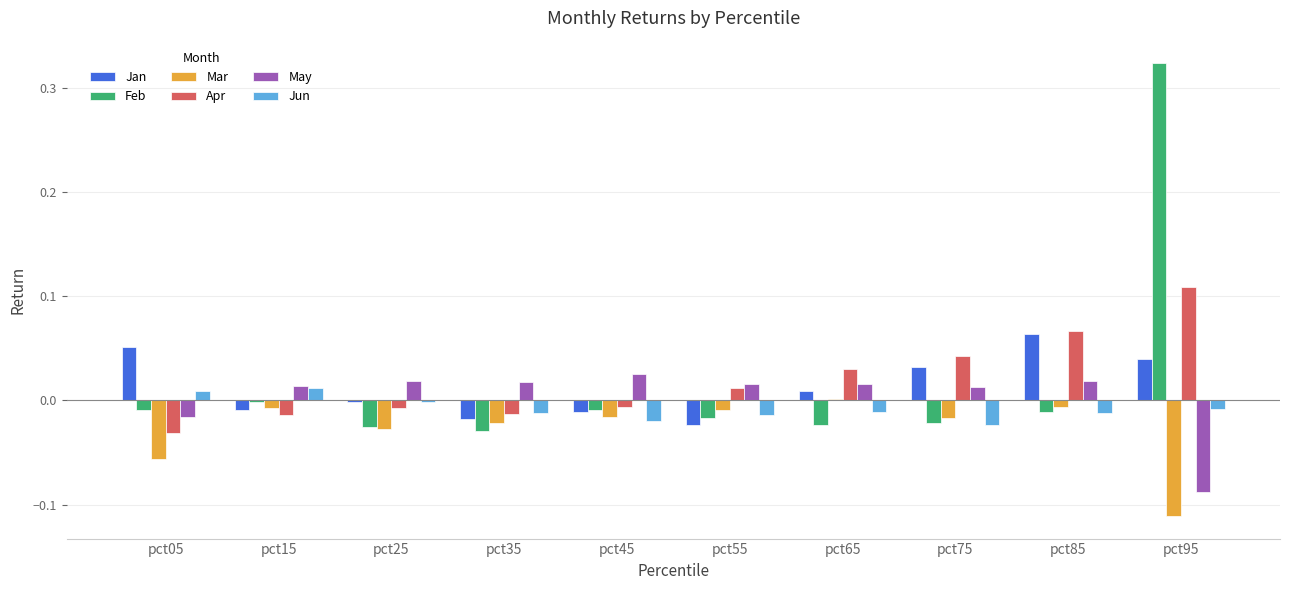

Is it true that Apr equals 0.0 at pct95?

False